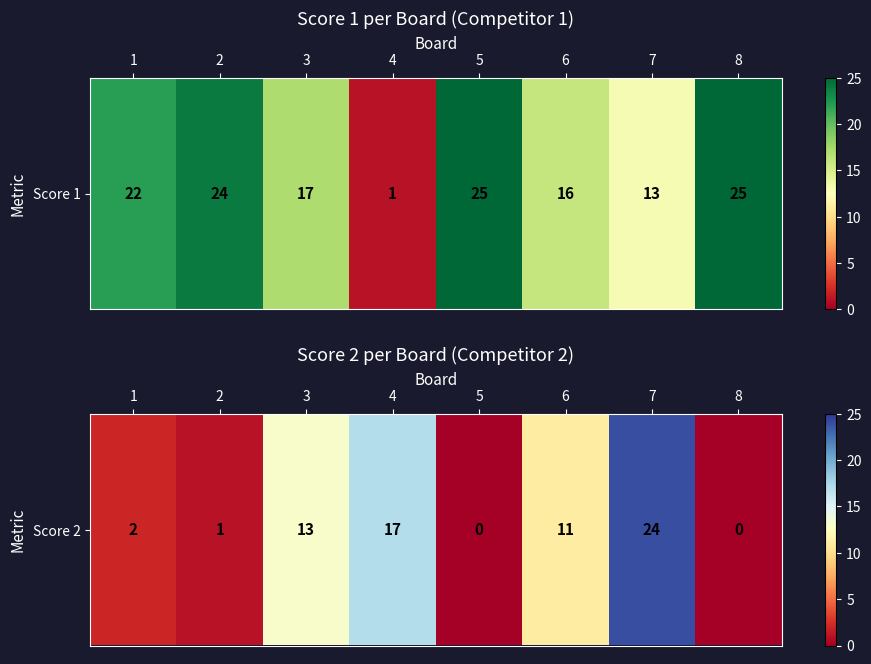

Which has a higher value, 6 or 3?

3